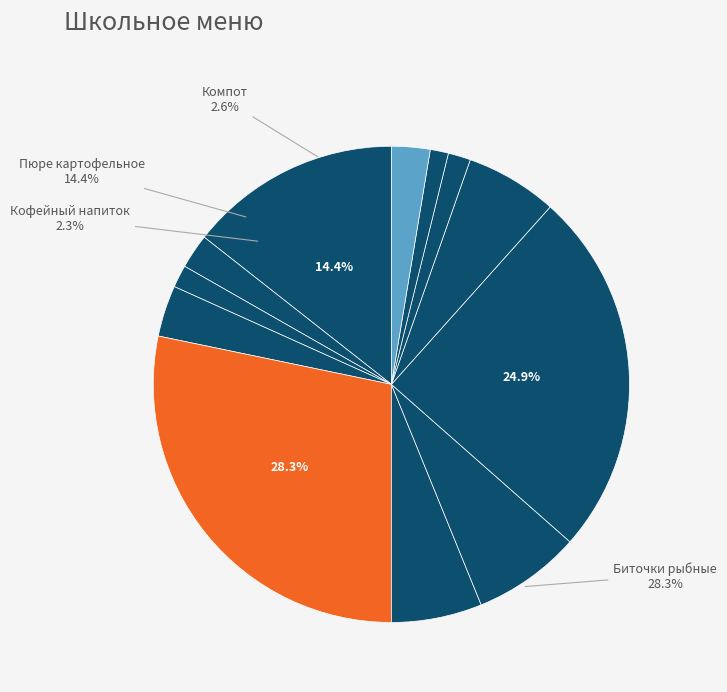

To the nearest percent, what percentage of the pie is Компот из свежих фруктов?

3%